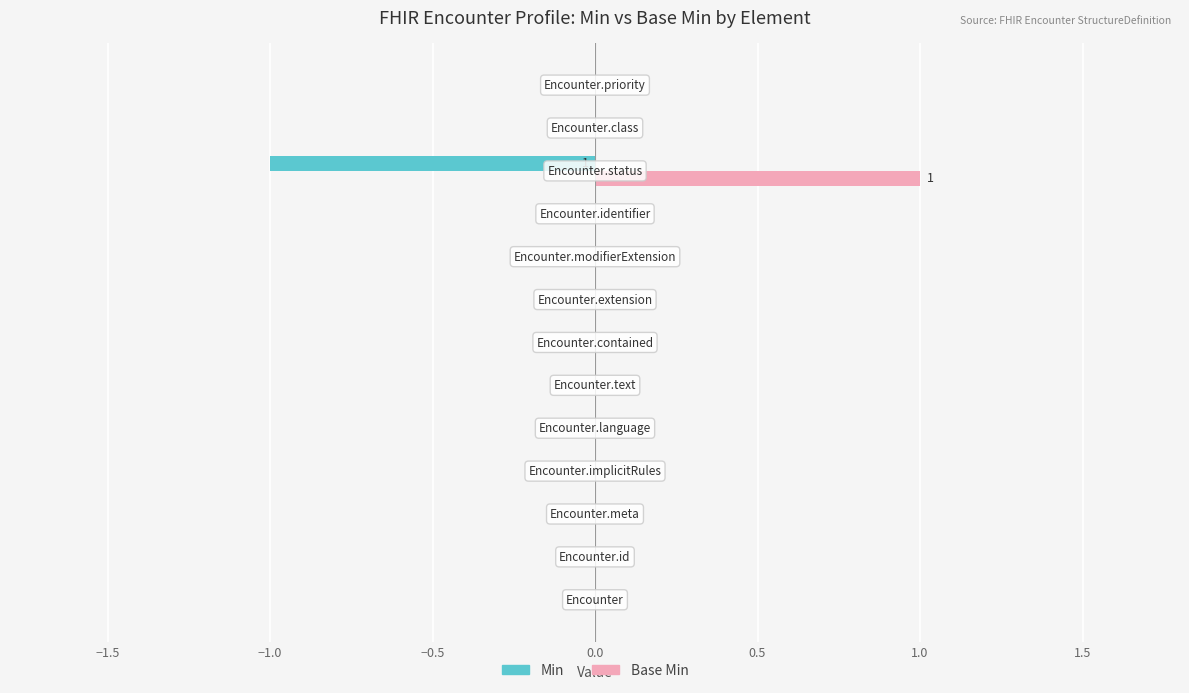

Which series has the largest total across all categories?

Base Min